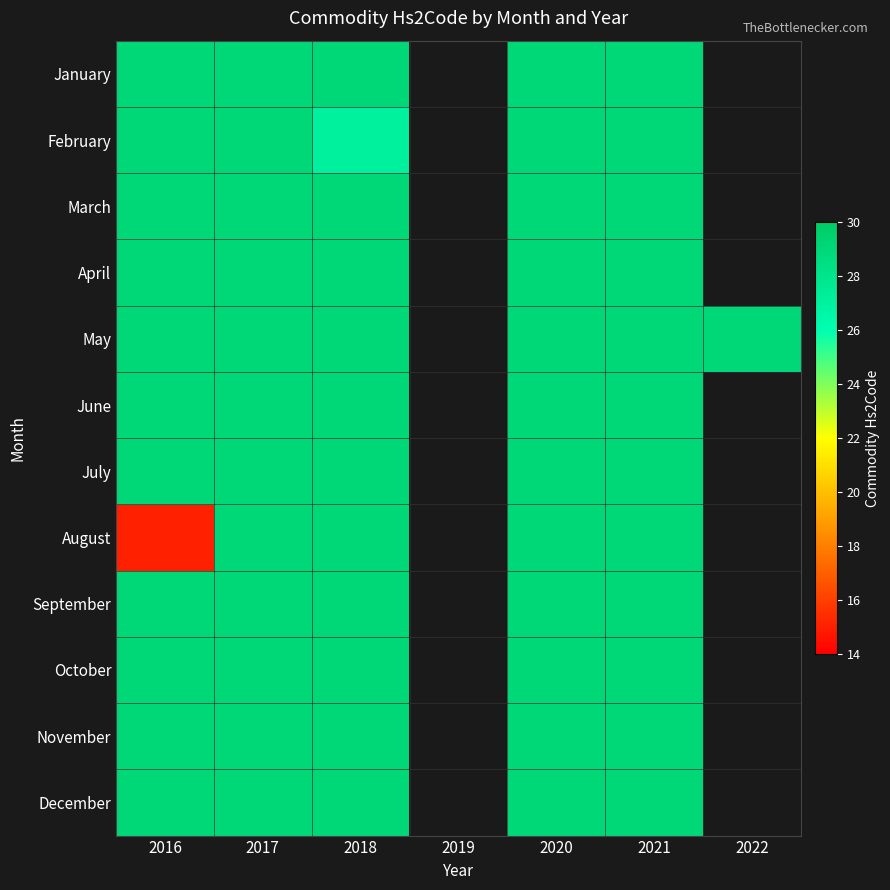

What is the total value across all series at 2018?

346.0